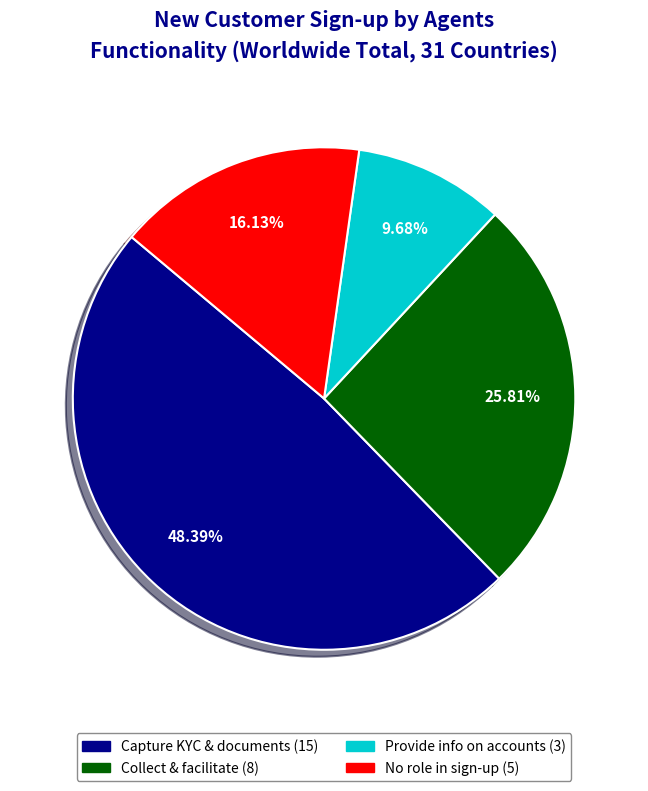

Is there any slice that represents more than half of the pie?

No